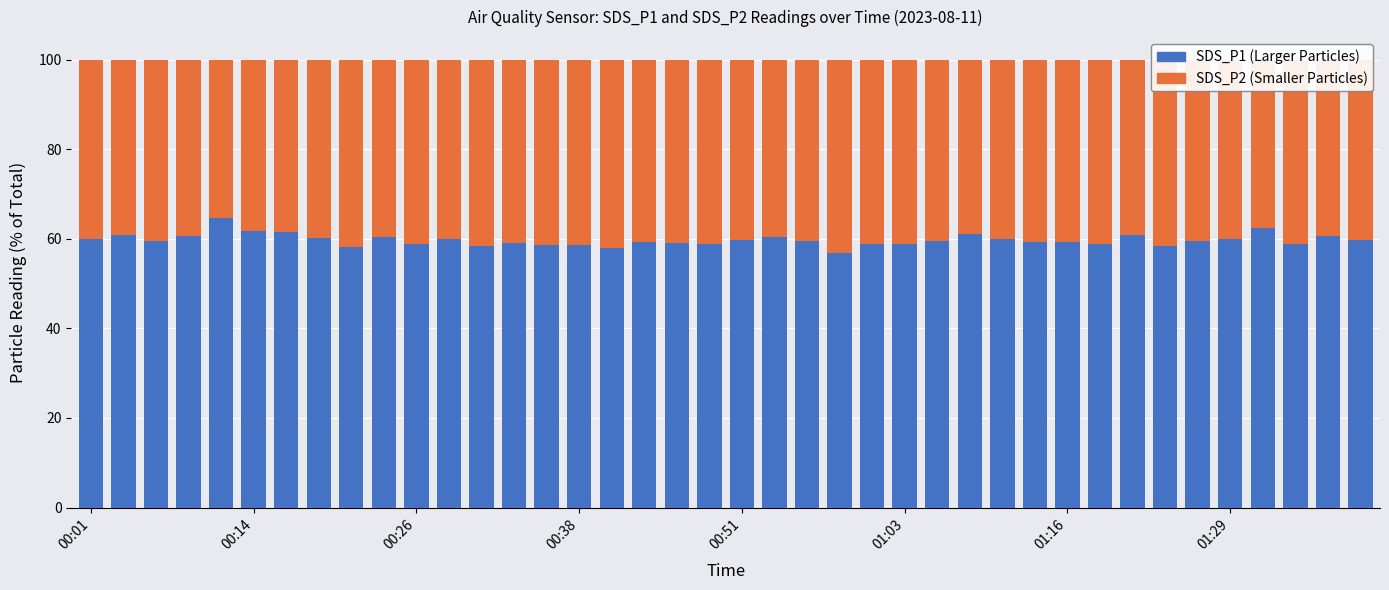

What is the maximum value for SDS_P1 (Larger Particles)?

64.7